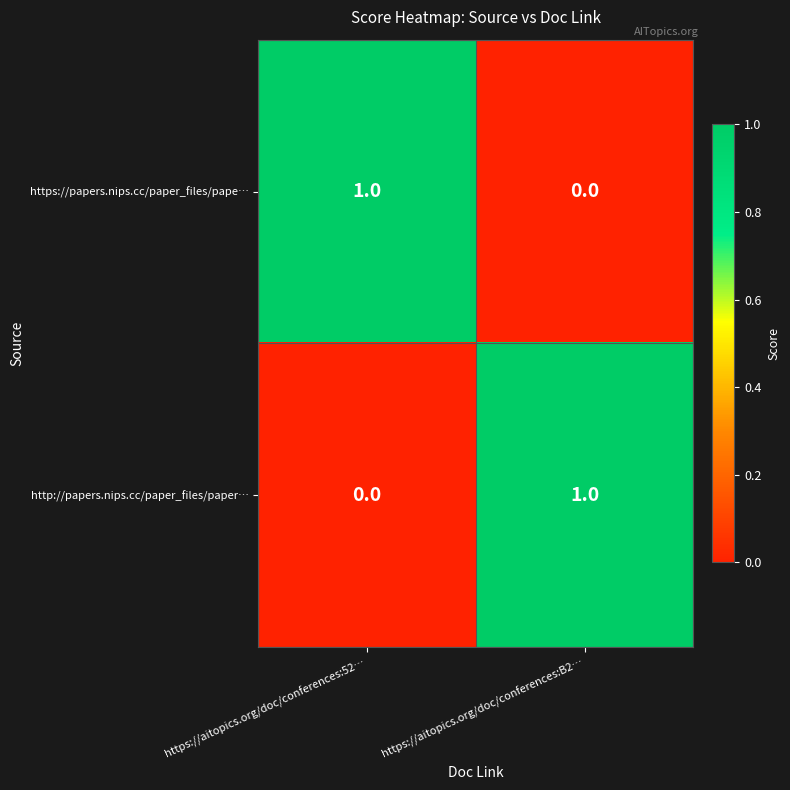

How many categories are shown in the chart?

2